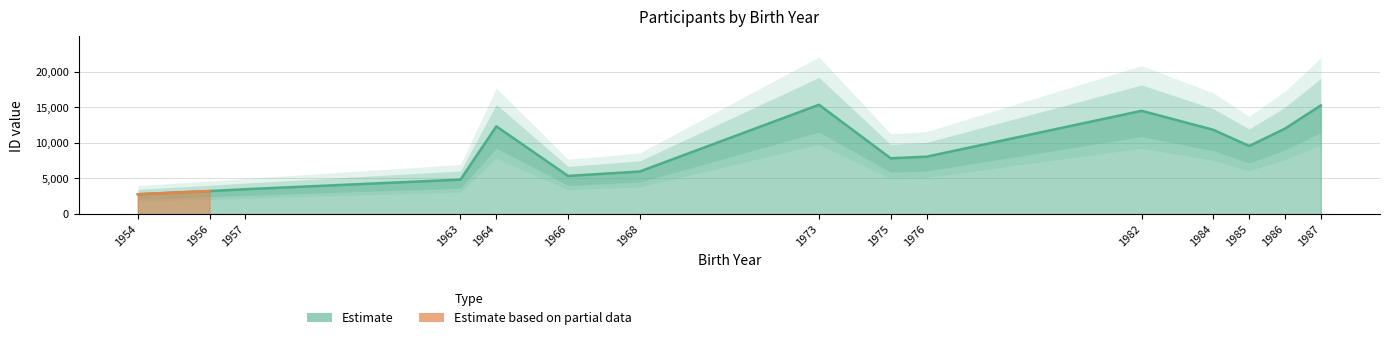

Where is the data nearest to the value 9063?

1985